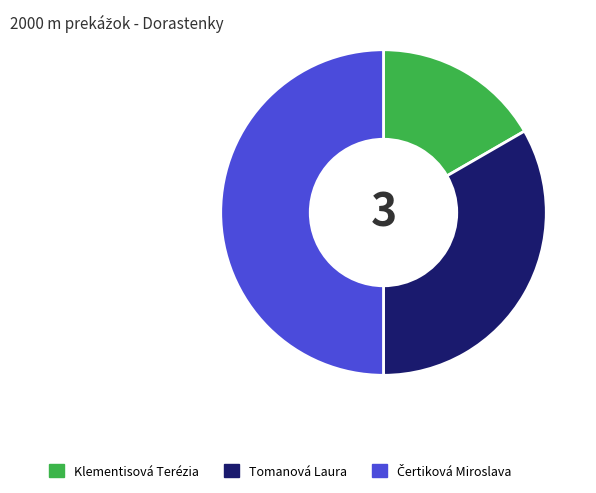

Between Klementisová Terézia and Tomanová Laura, which is larger?

Tomanová Laura